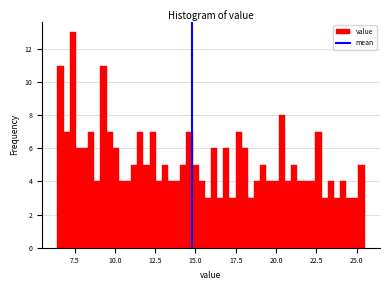

Around what value on the x-axis is the tallest bar? Give the approximate position of its centre, as read against the axis.

7.5